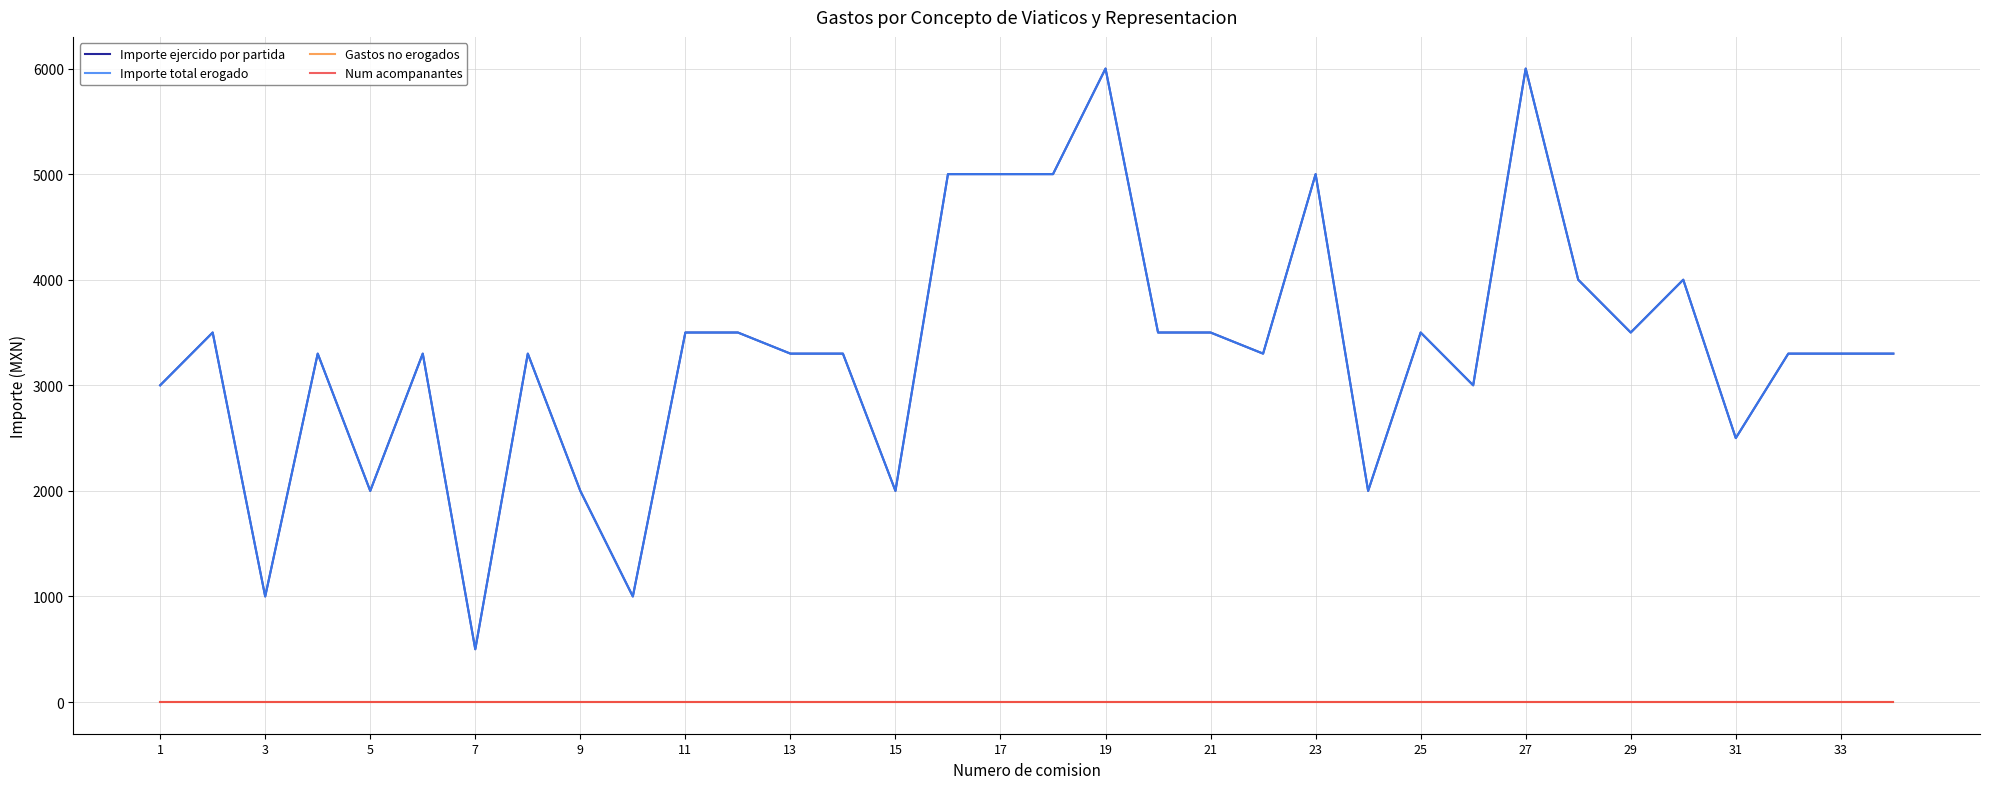

At how many categories does at least one series exceed 122?

34